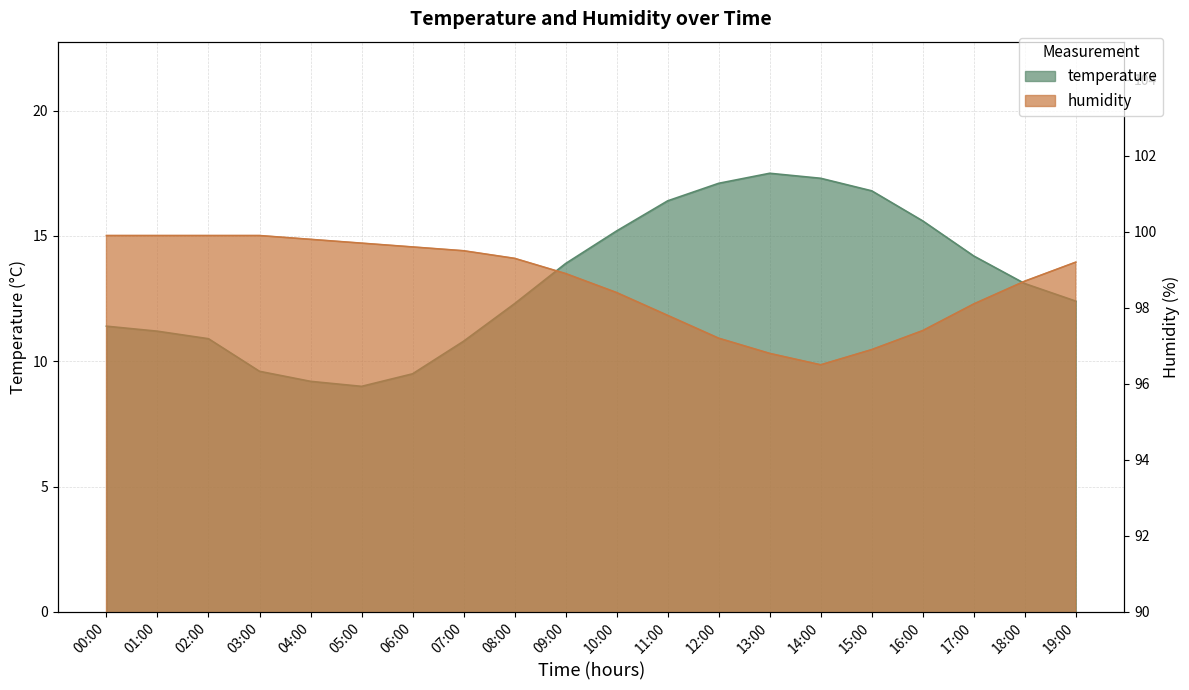

What is the difference between the maximum and minimum values in the humidity series?

3.4